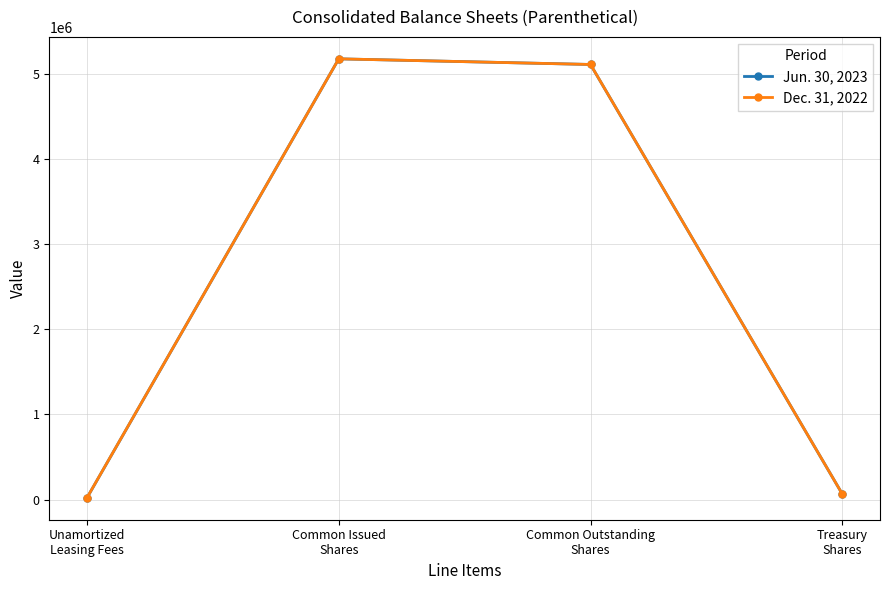

List the series in order of their overall mean, highest first.

Dec. 31, 2022, Jun. 30, 2023